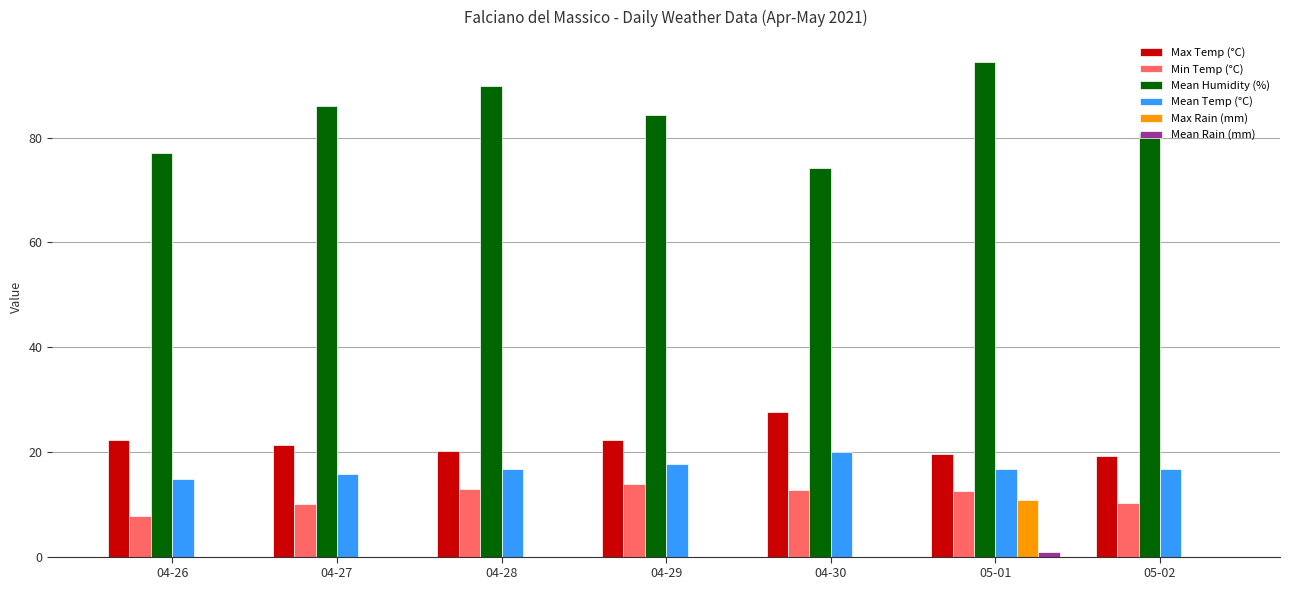

The value of Min Temp (°C) at 04-28 is 23.2. True or false?

False